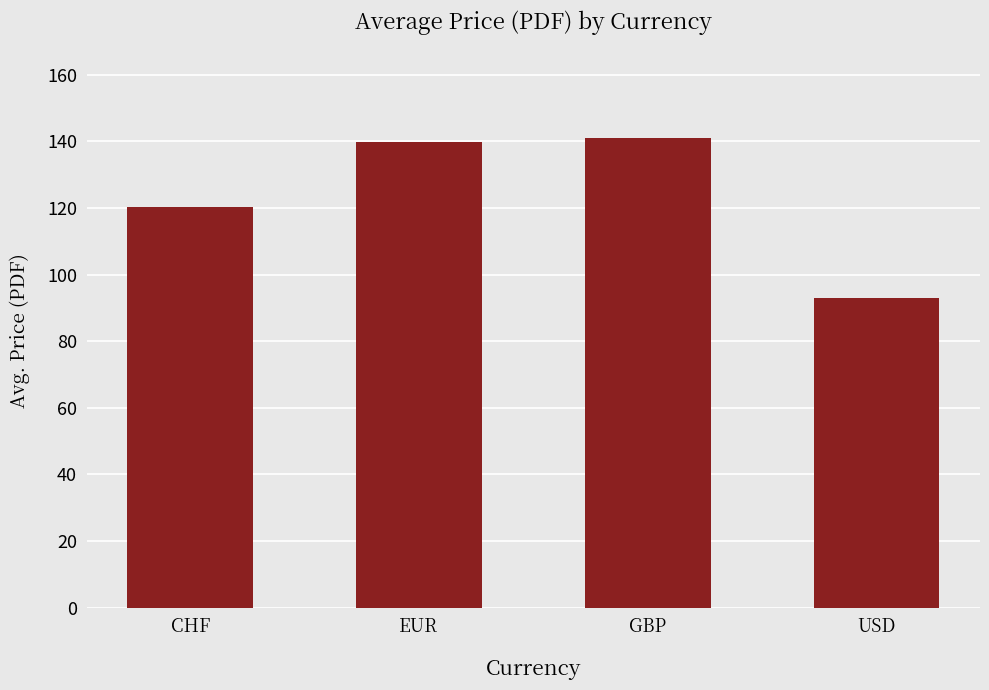

What is the difference between the second highest and minimum values?

46.9